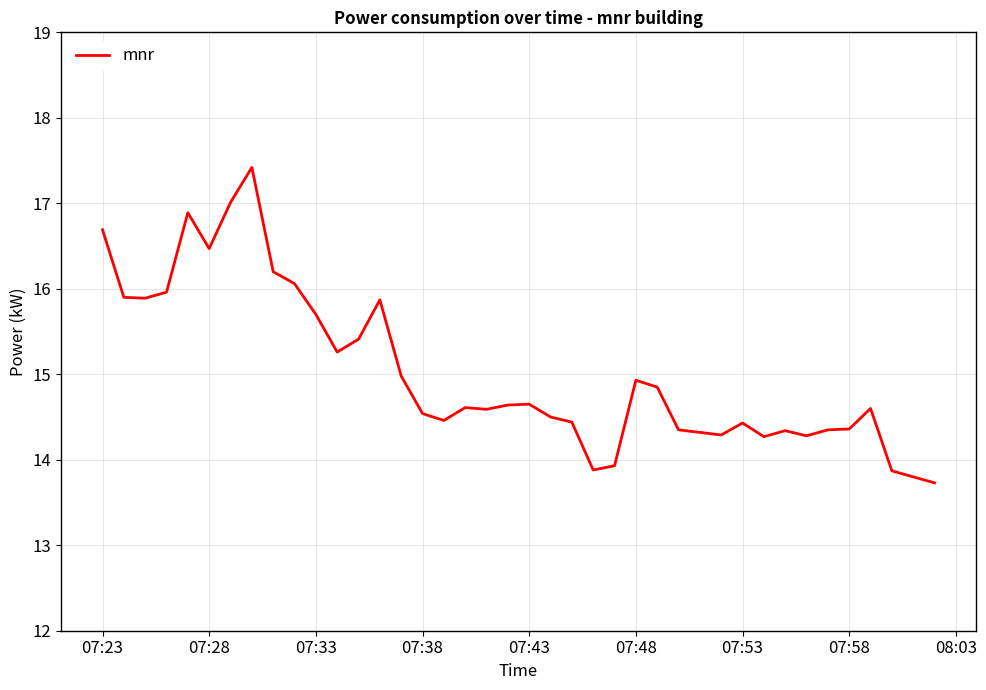

What is the smallest value displayed?

13.7